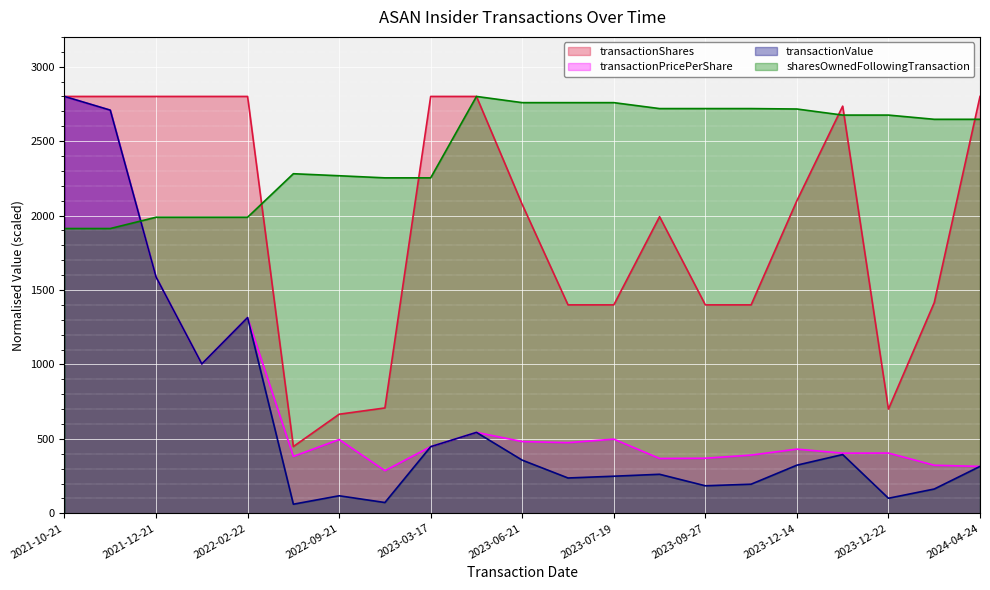

At how many categories does at least one series exceed 379?

21